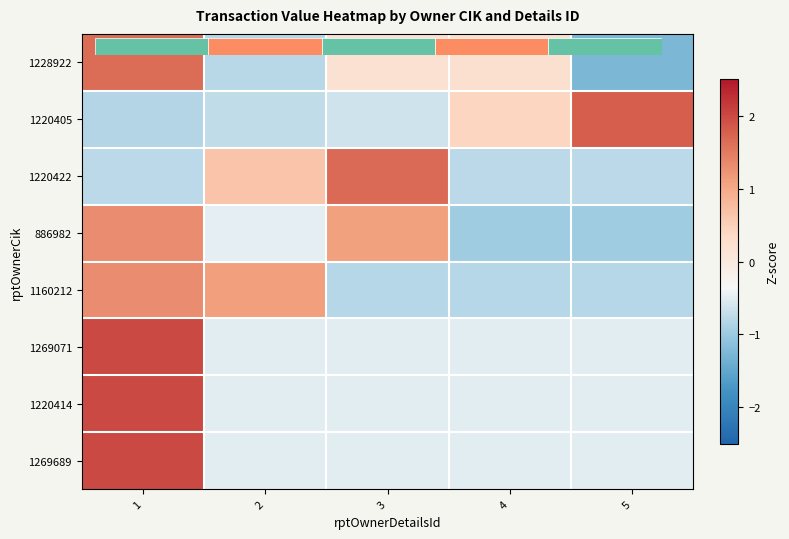

What is the minimum value shown in the chart?

-1.3